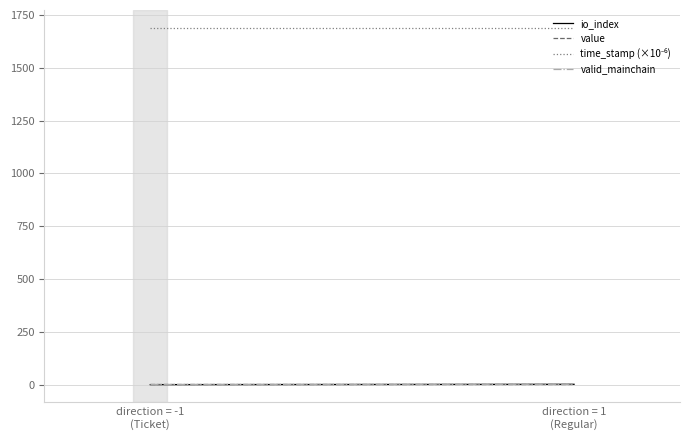

Between direction = -1
(Ticket) and direction = 1
(Regular), which is larger?

direction = 1
(Regular)